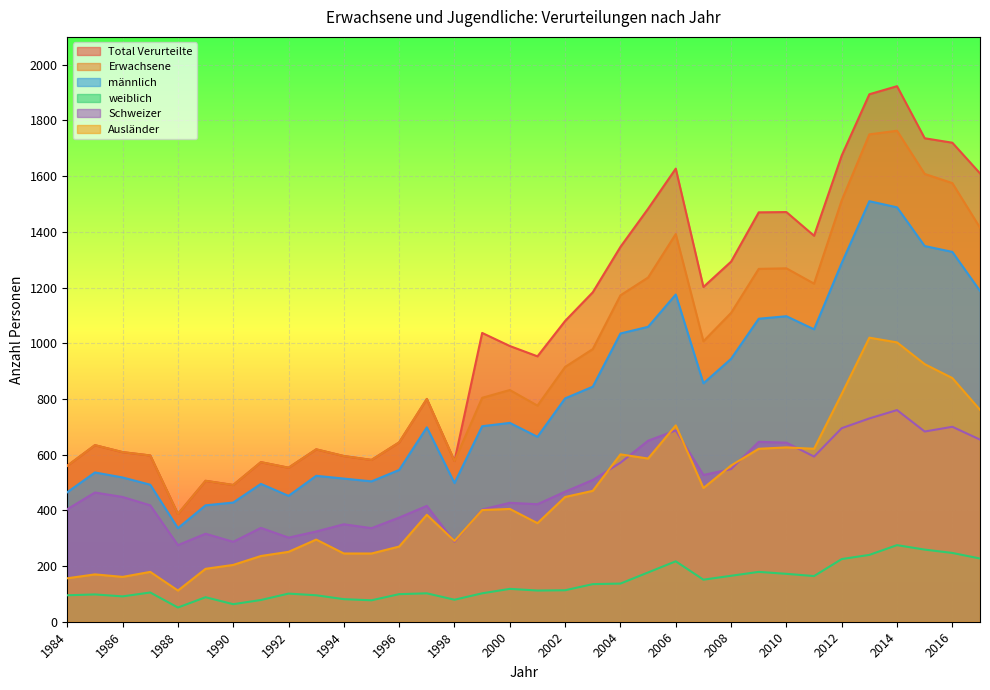

Reading left to right, what are all the values shown in this chart?

Total Verurteilte: 560	634	609	597	387	506	491	573	553	619	595	581	644	800	577	1037	990	953	1080	1183	1346	1483	1627	1202	1293	1470	1471	1386	1674	1894	1923	1736	1720	1610
Erwachsene: 560	634	609	597	387	506	491	573	553	619	595	581	644	800	577	804	832	776	915	979	1172	1236	1392	1007	1109	1267	1269	1214	1513	1750	1763	1608	1575	1415
männlich: 465	536	518	492	336	418	428	495	452	524	514	504	545	698	498	702	714	664	802	844	1035	1059	1175	856	944	1088	1097	1050	1288	1510	1488	1349	1328	1188
weiblich: 95	98	91	105	51	88	63	78	101	95	81	77	99	102	79	102	118	112	113	135	137	177	217	151	165	179	172	164	225	240	275	259	247	227
Schweizer: 404	464	448	418	275	316	287	337	302	324	350	336	374	416	287	403	427	422	467	509	571	650	687	527	548	646	643	593	695	730	760	683	700	654
Ausländer: 156	170	161	179	112	190	204	236	251	295	245	245	270	384	290	401	405	354	448	470	601	586	705	480	561	621	626	621	818	1020	1003	925	875	761